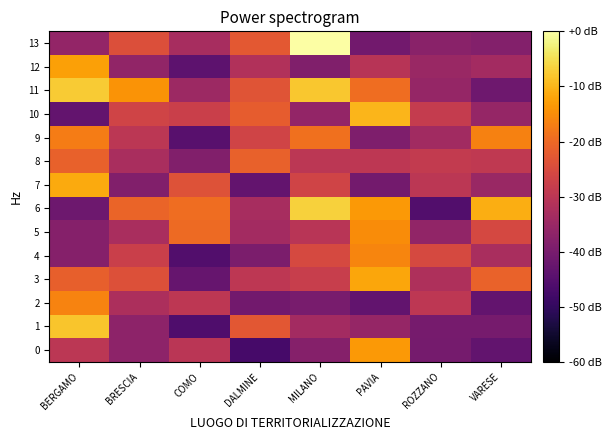

What is the spread (max minus min) of values at COMO?

26.8